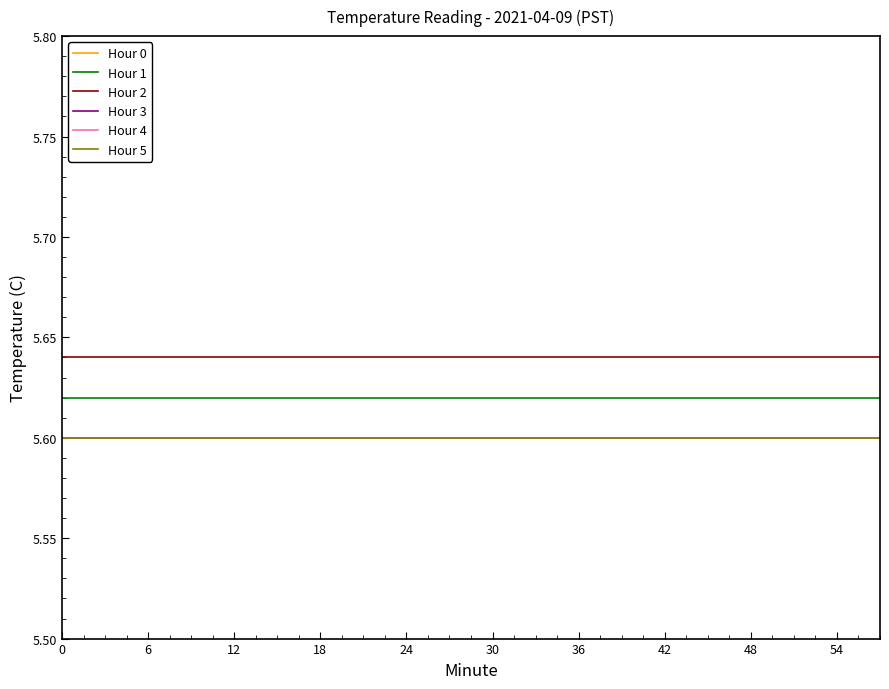

What is the maximum value shown in the chart?

5.6